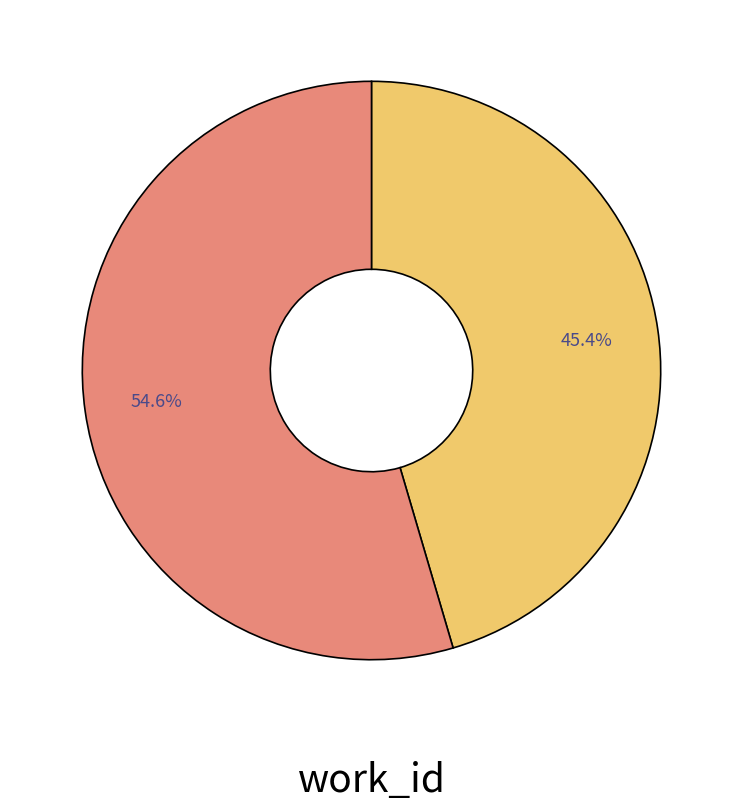

How many slices are in this pie chart?

2